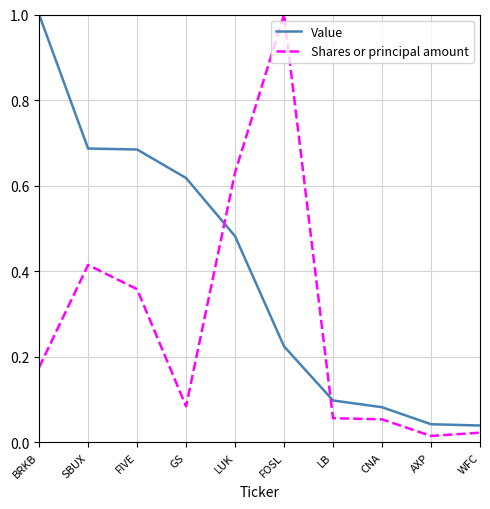

How many times do Shares or principal amount and Value cross each other?

2